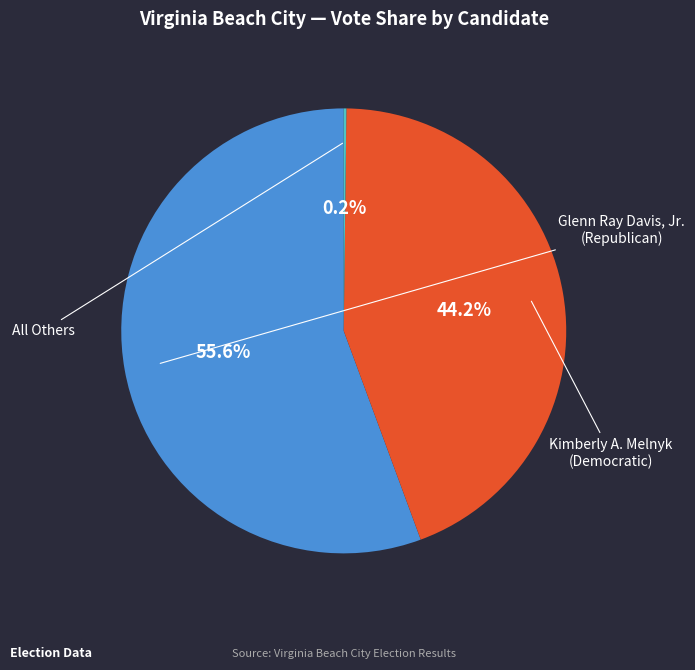

Does any single category account for the majority?

Yes